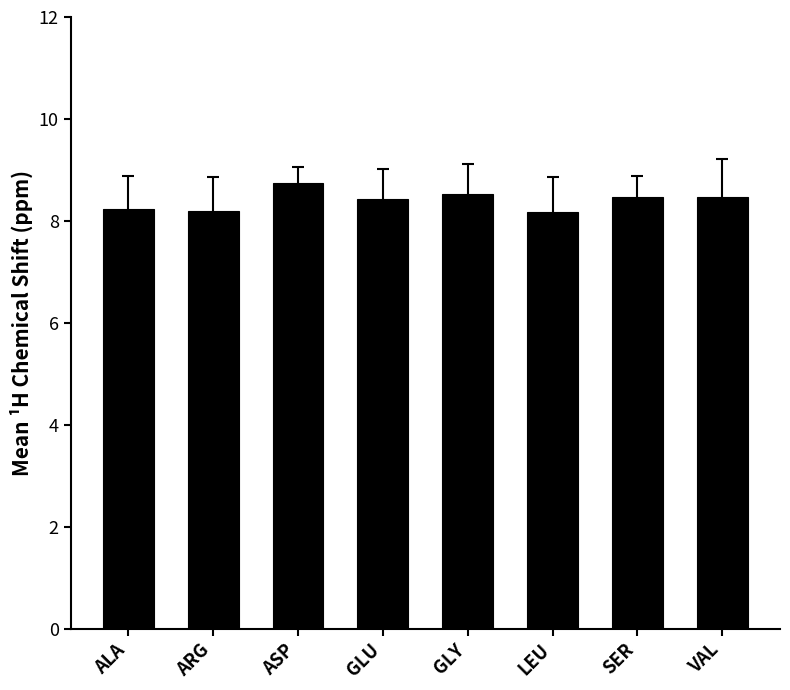

What is the average value?

8.4